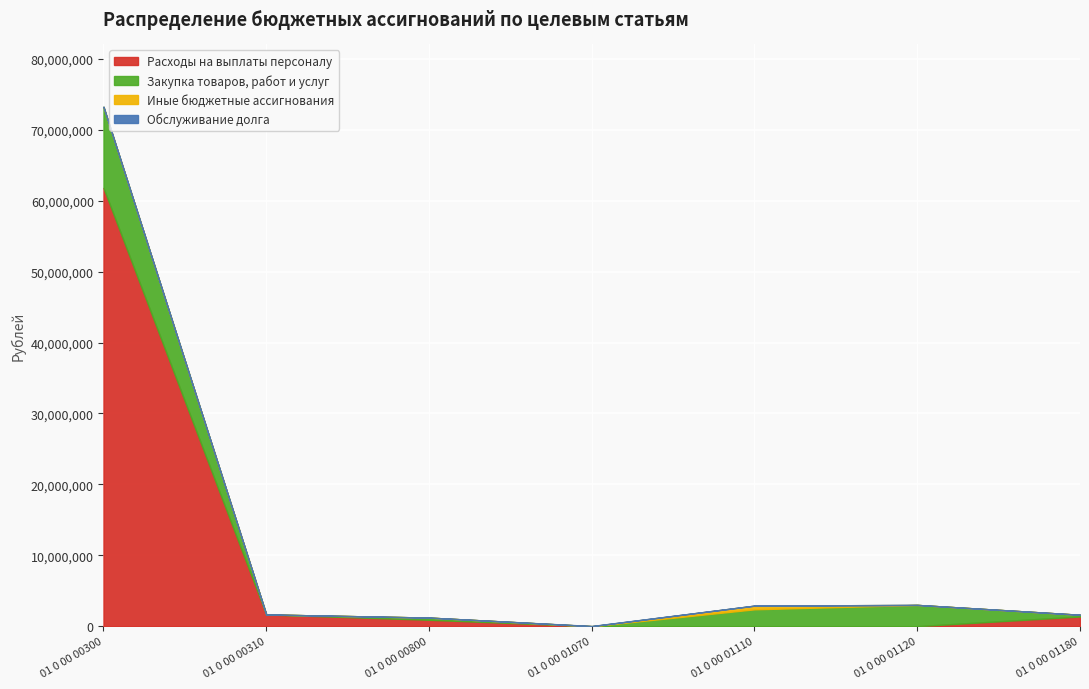

Is the value of Закупка товаров, работ и услуг at 01 0 00 00310 greater than the value of Расходы на выплаты персоналу at 01 0 00 01120?

No